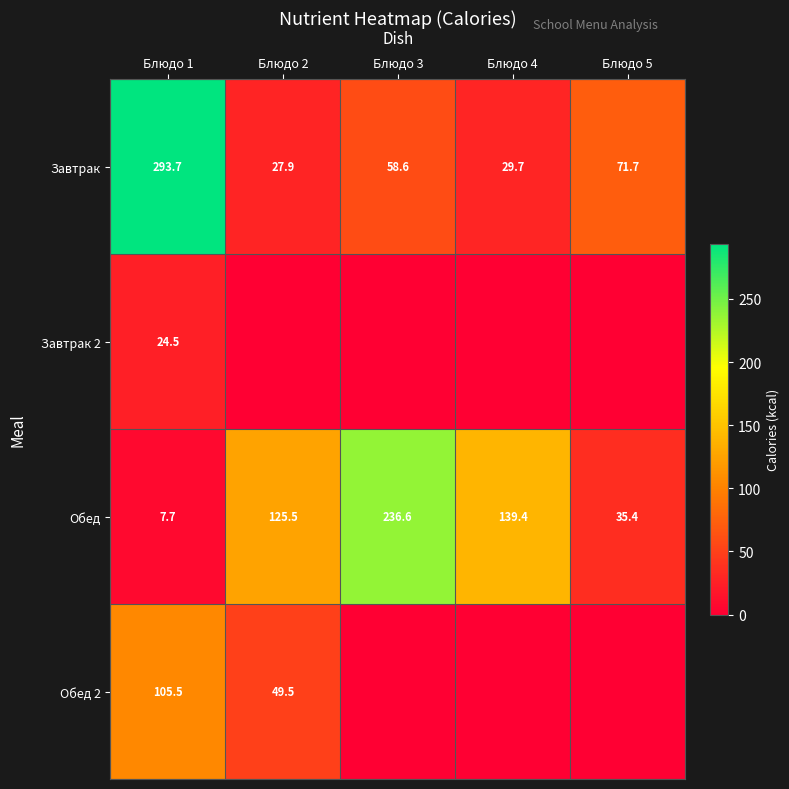

What is the total value across all series at Блюдо 4?

169.1